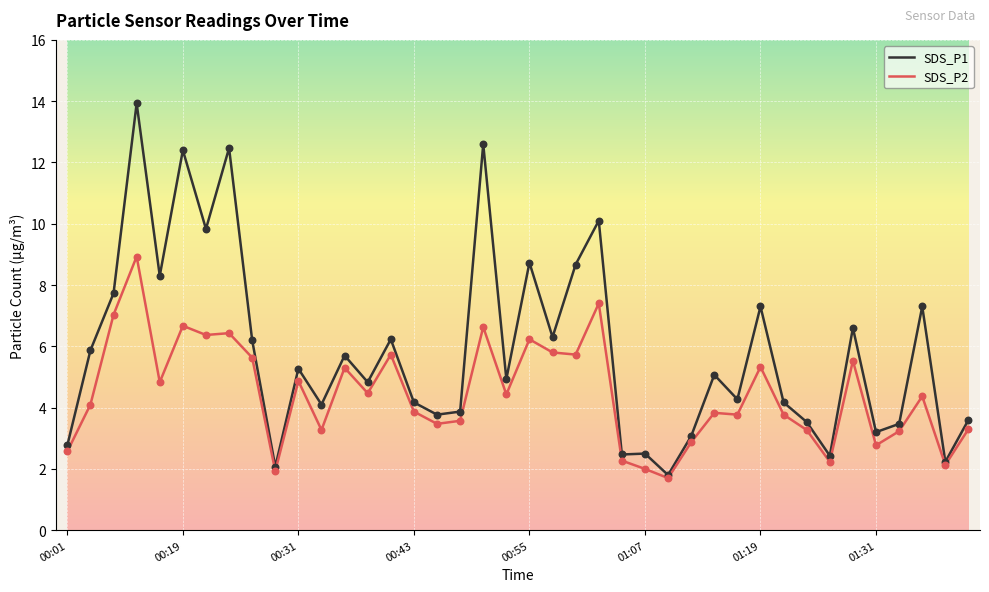

At how many categories does at least one series exceed 3?

33